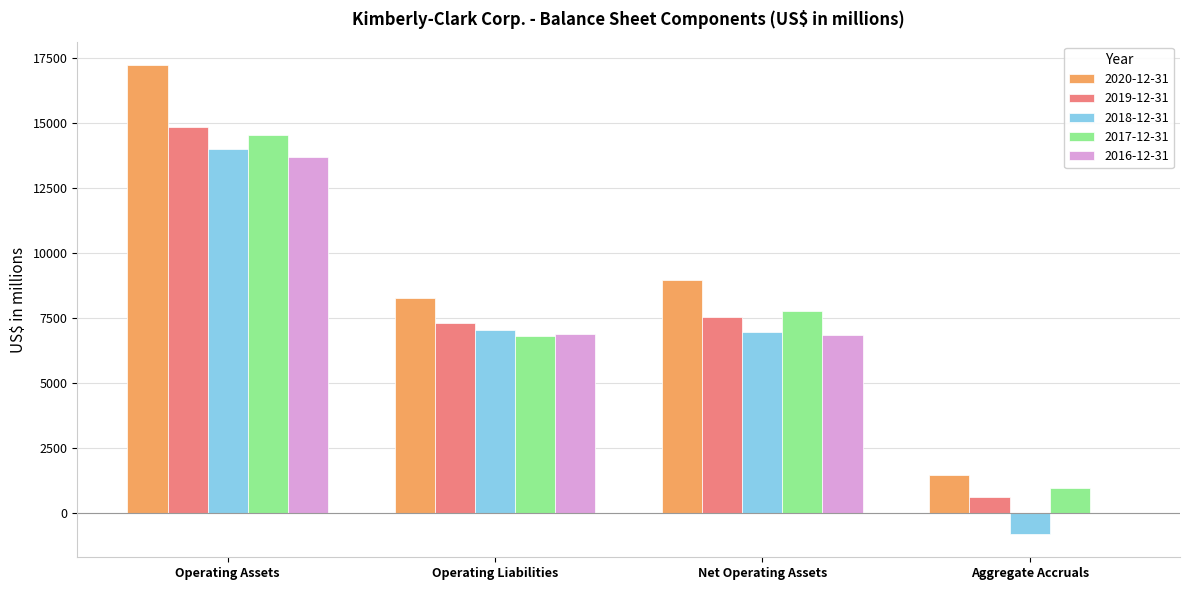

Is the value of 2019-12-31 at Operating Liabilities greater than the value of 2018-12-31 at Net Operating Assets?

Yes